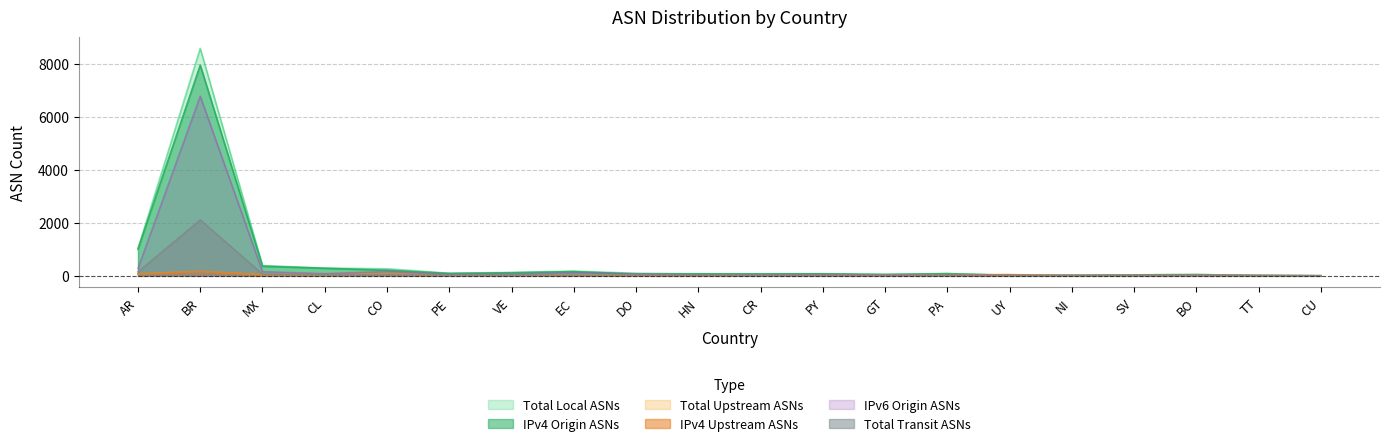

Between VE and CU, which series saw the biggest shift?

total_local_asns